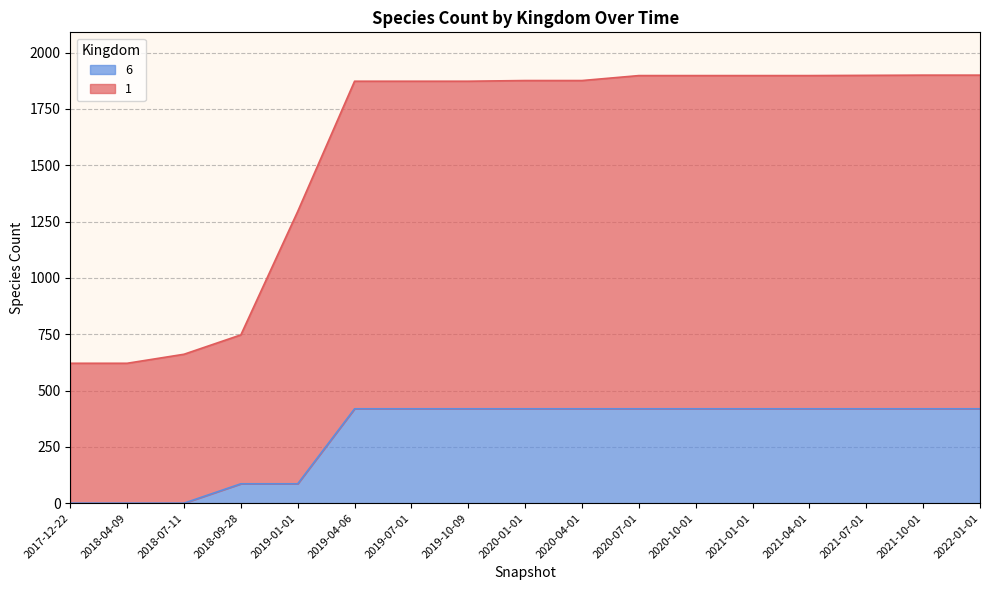

How many categories are shown in the chart?

17